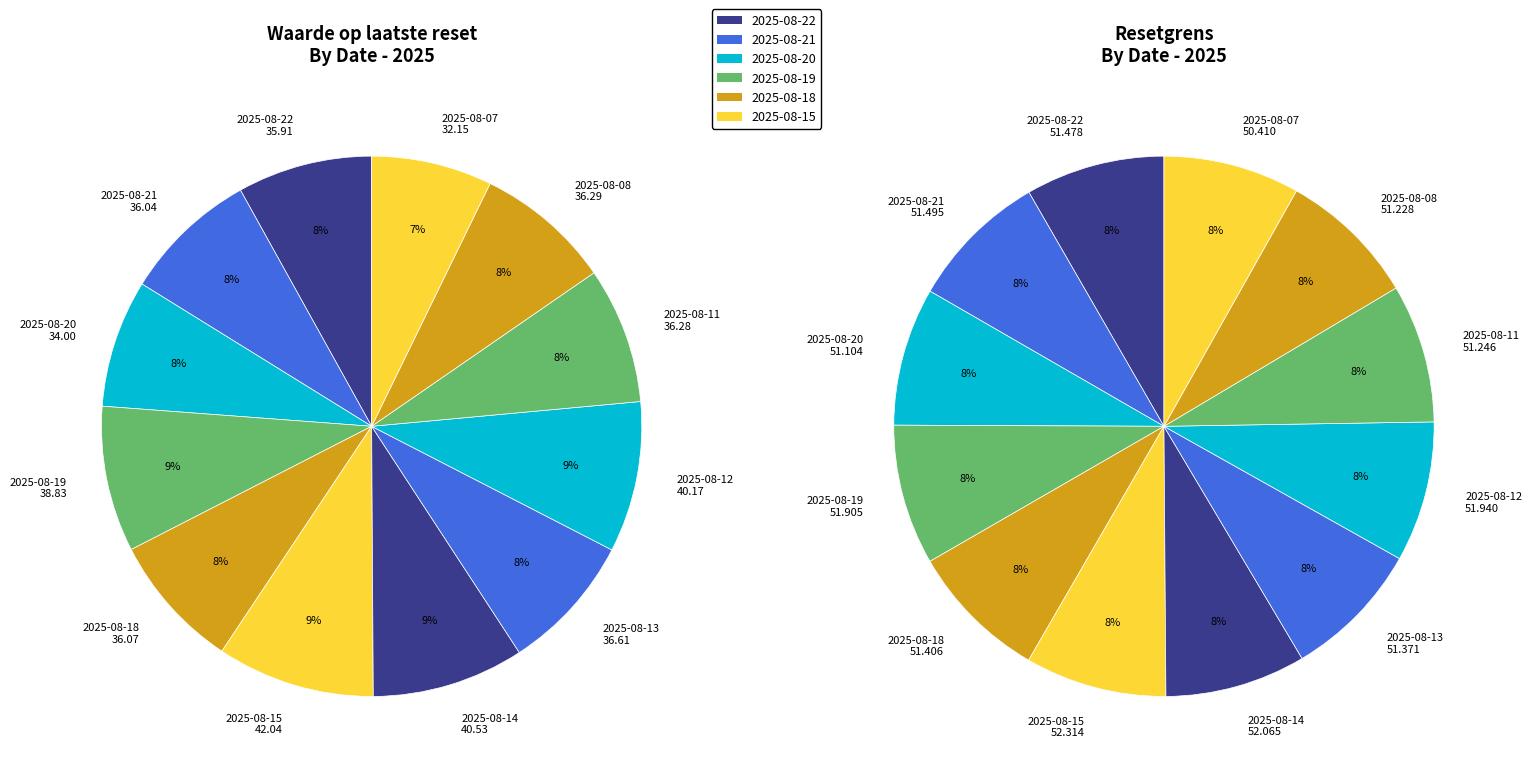

What percentage is NOT represented by 2025-08-11?

91.8%